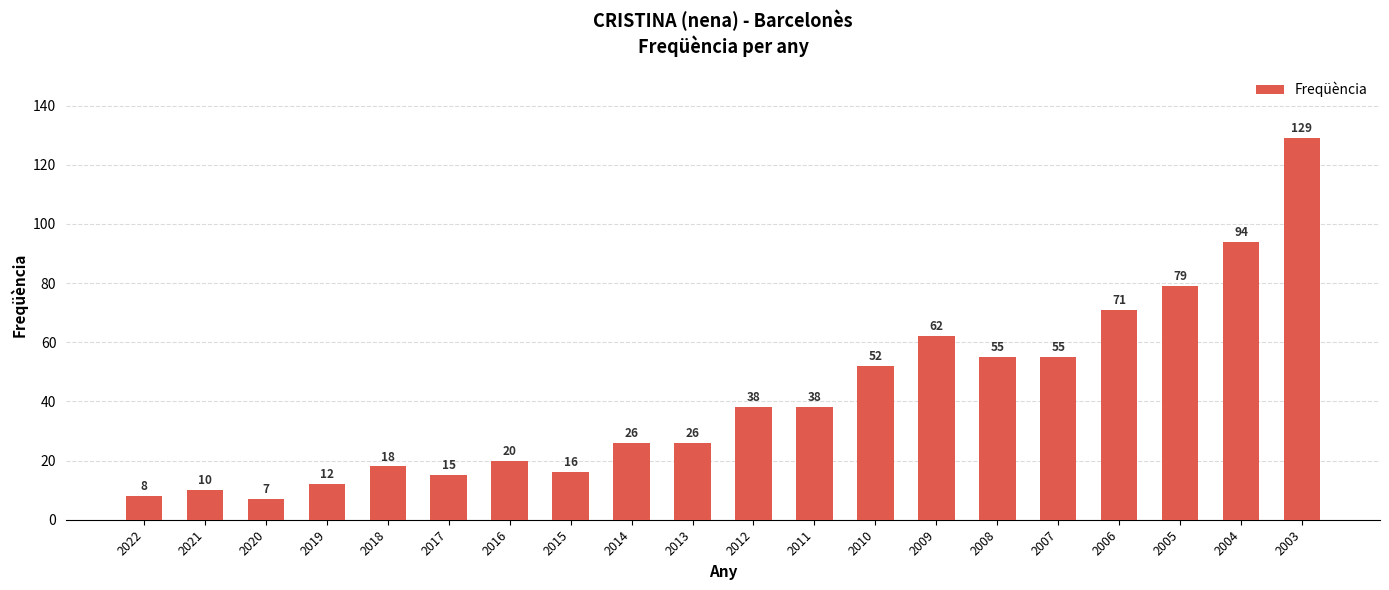

Where is the data nearest to the value 68?

2006